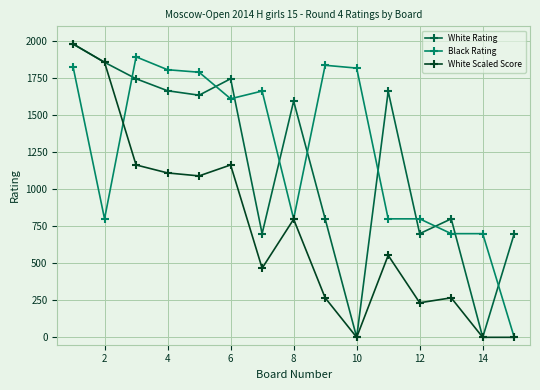

How many data points in White Rating are less than 1595?

7